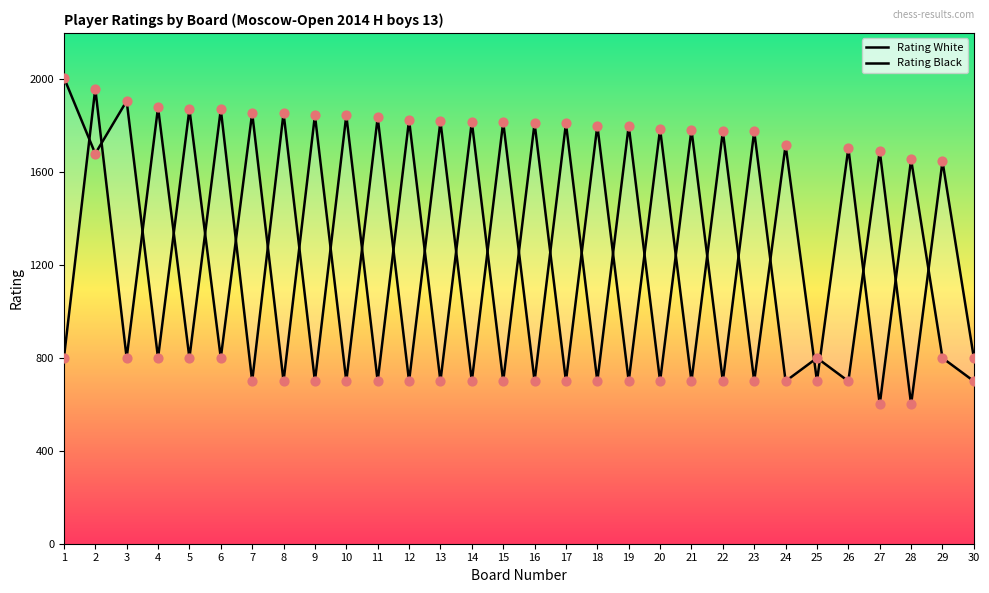

What is the total value across all series at 8?

2555